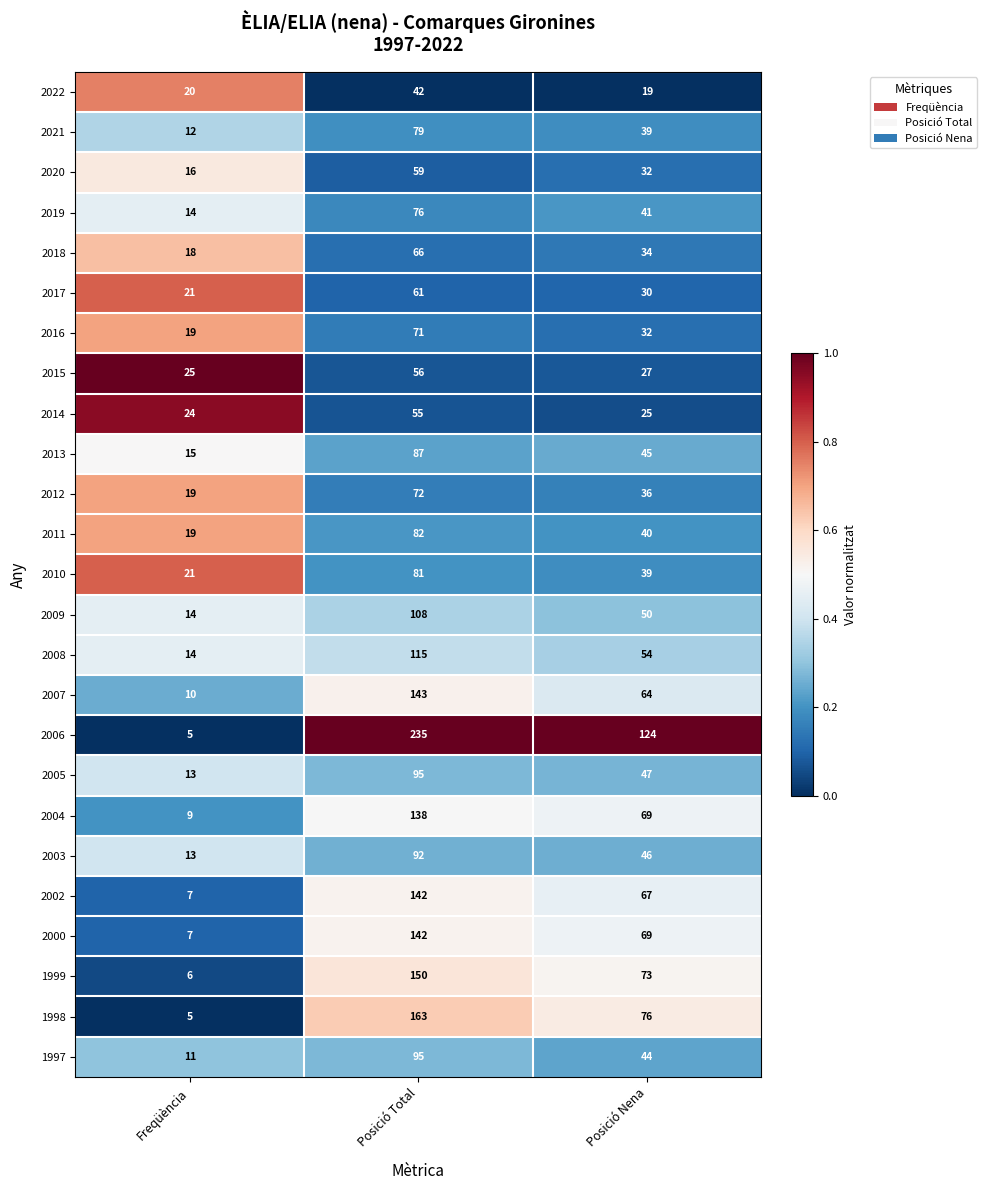

What is the difference between the maximum and minimum values in the 2011 series?

63